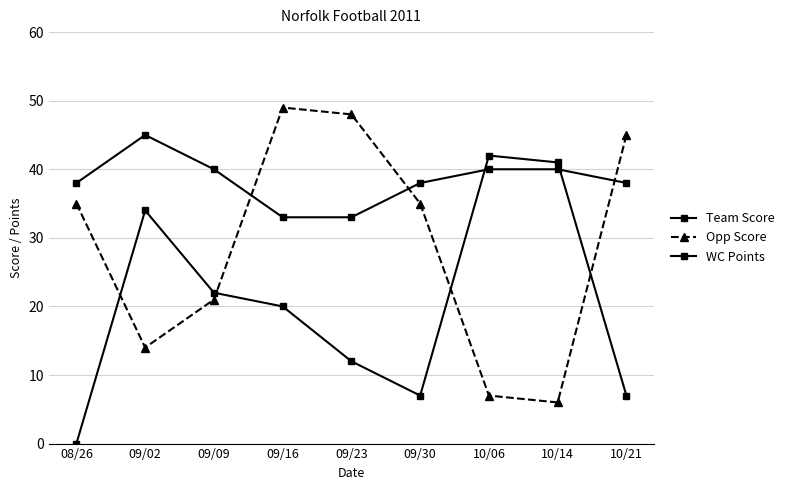

What position from the right is 09/02?

8